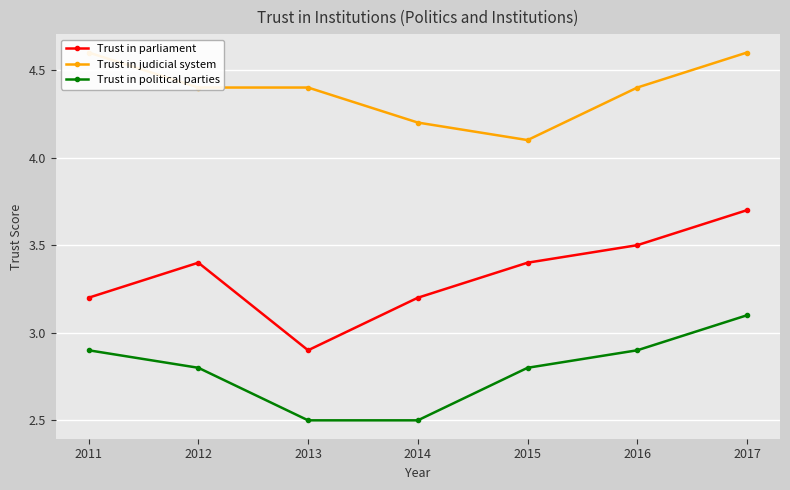

Where is Trust in parliament nearest to the value 3?

2013